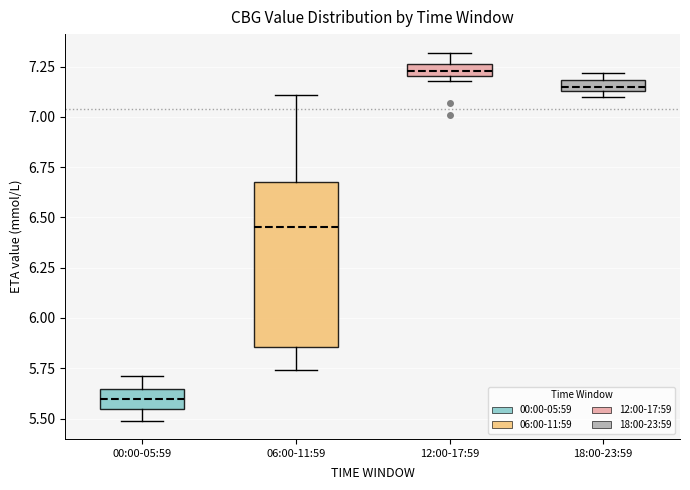

Which box has the highest median line?

12:00-17:59